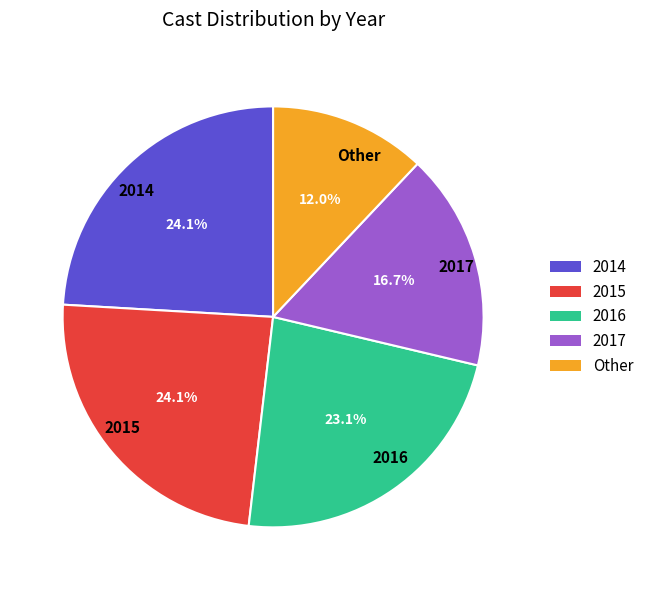

To the nearest percent, what percentage of the pie is Other?

12%